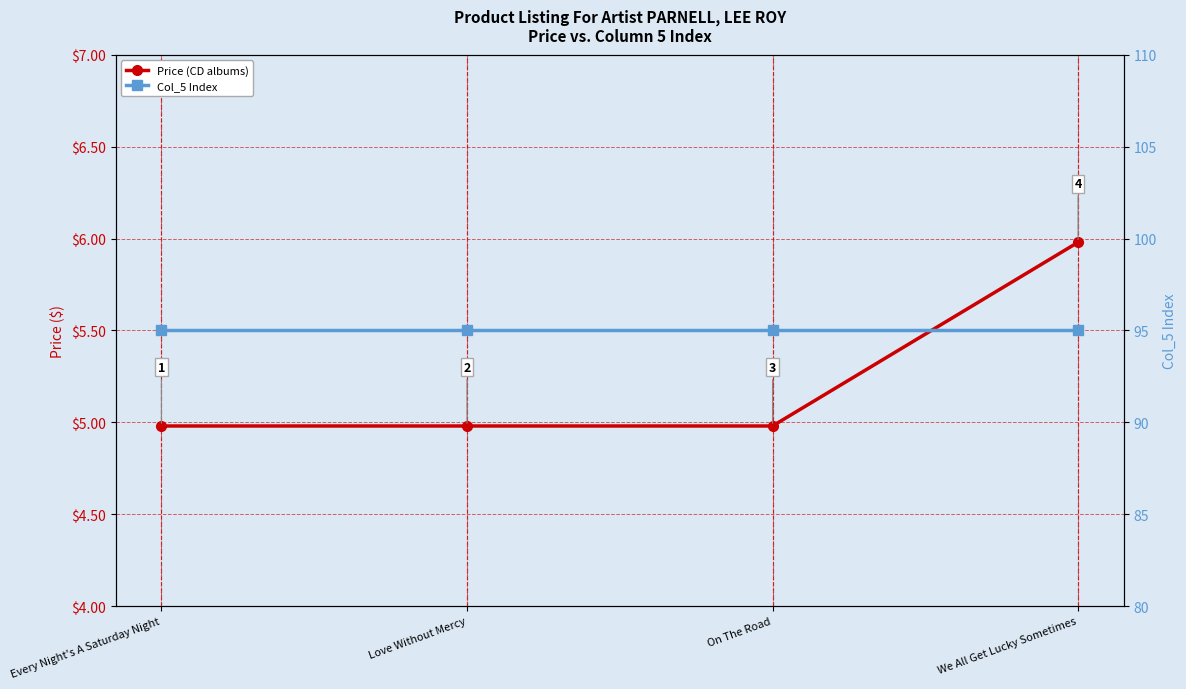

At which label is Col_5 Index closest to 95?

Every Night's A Saturday Night